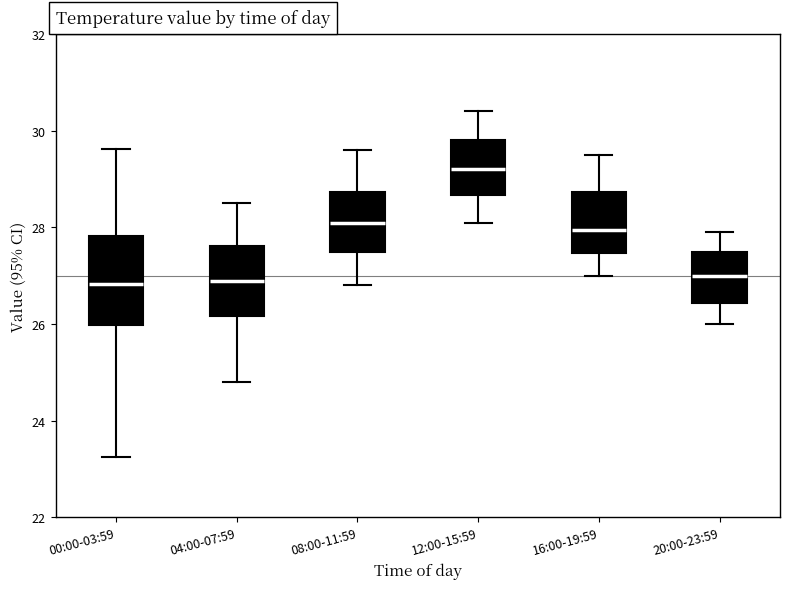

Comparing the boxes themselves (not the whiskers), which one is the tallest?

00:00-03:59